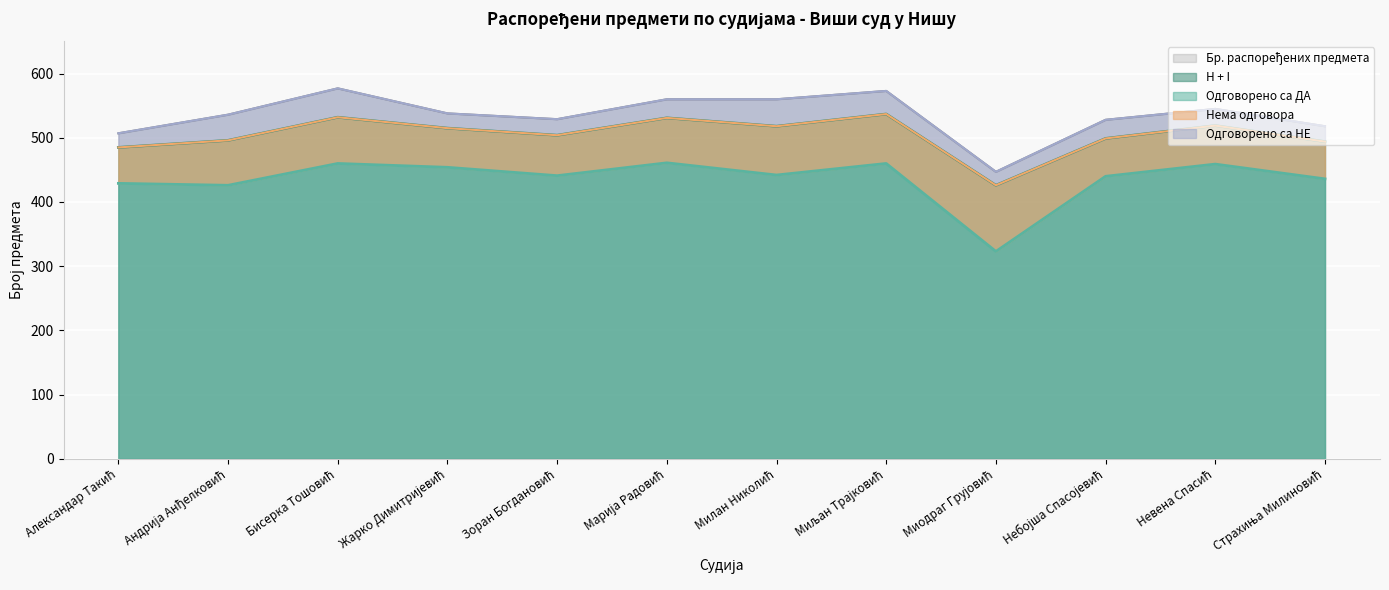

True or false: H + I and Бр. распоређених предмета intersect in this chart.

False